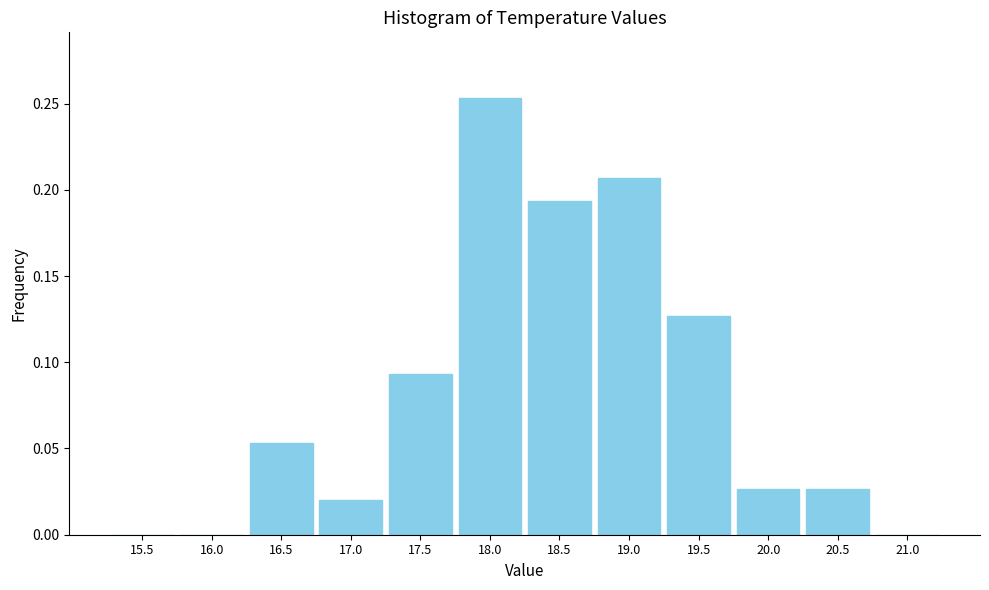

The chart shows a value of 0.1 at 19.0. True or false?

False